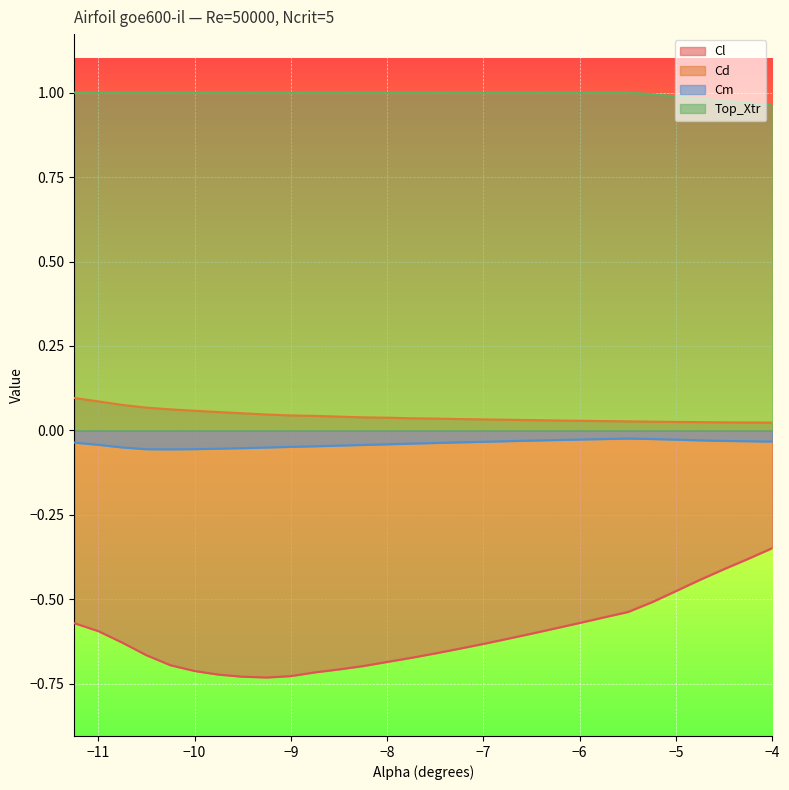

Which series changed the most between -8.25 and -5.75?

Cl